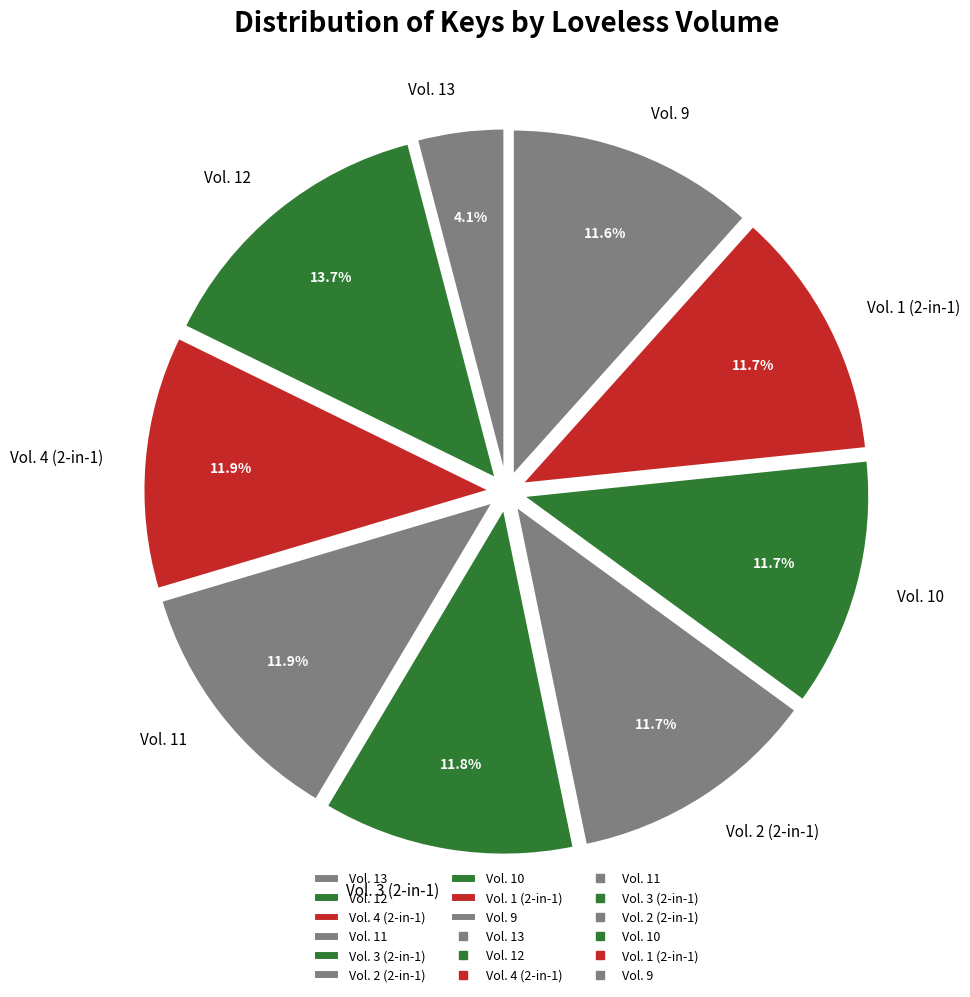

Which has a higher value, Vol. 13 or Vol. 2 (2-in-1)?

Vol. 2 (2-in-1)